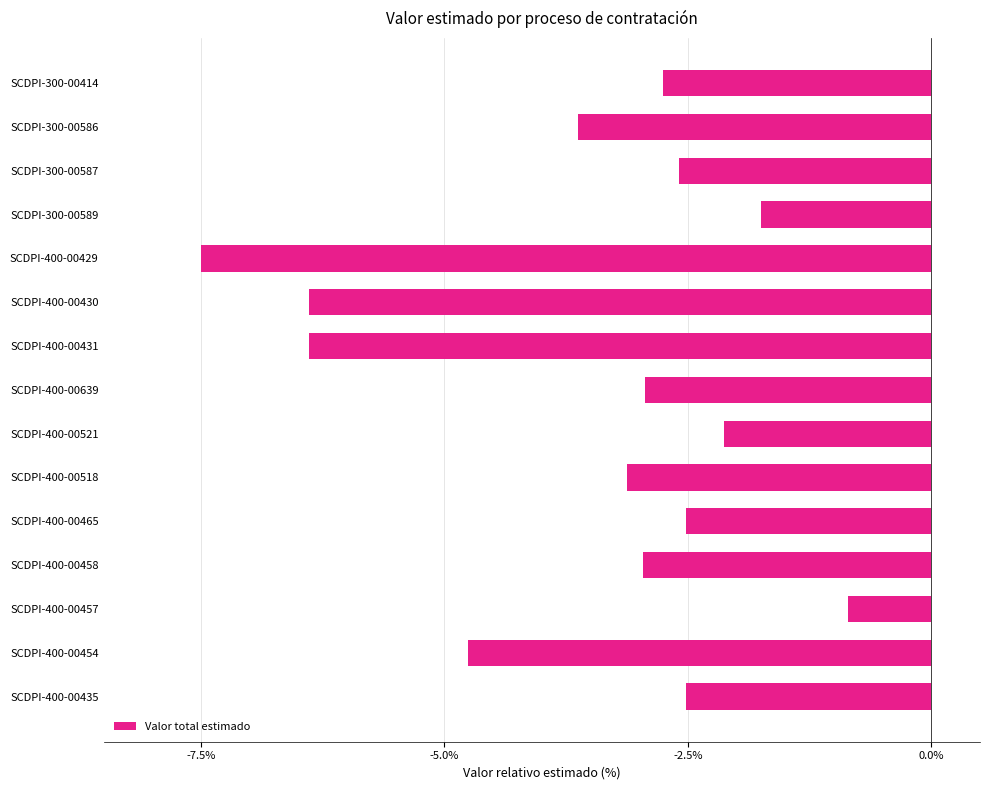

What is the value of the 1st bar from the top?

-2.8